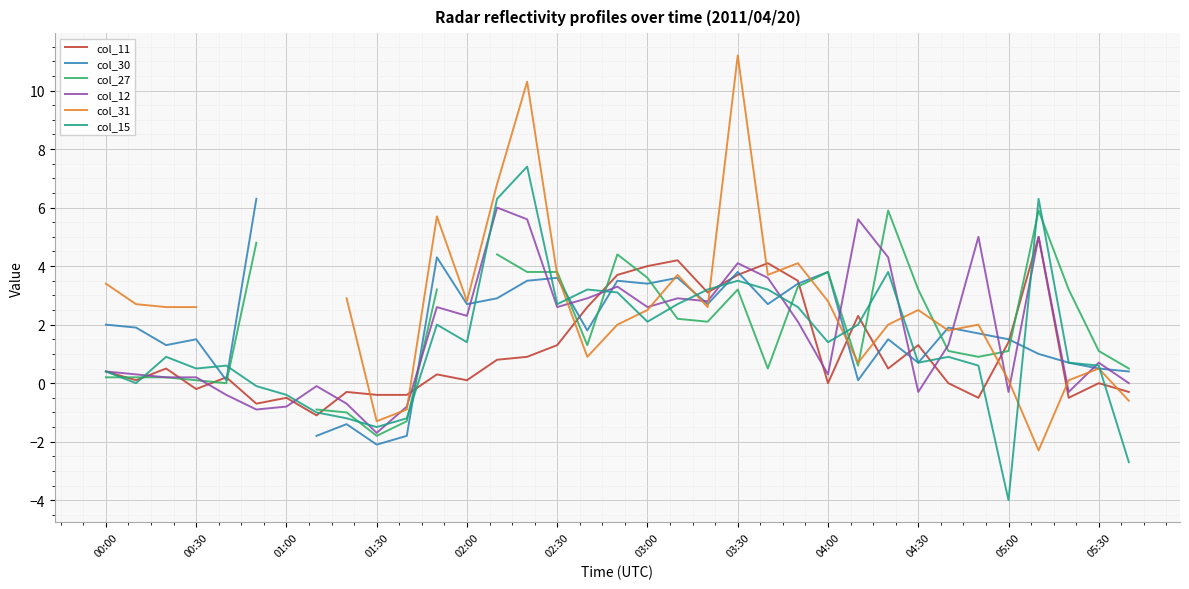

The value of col_15 at 04:30 is 0.7. True or false?

True